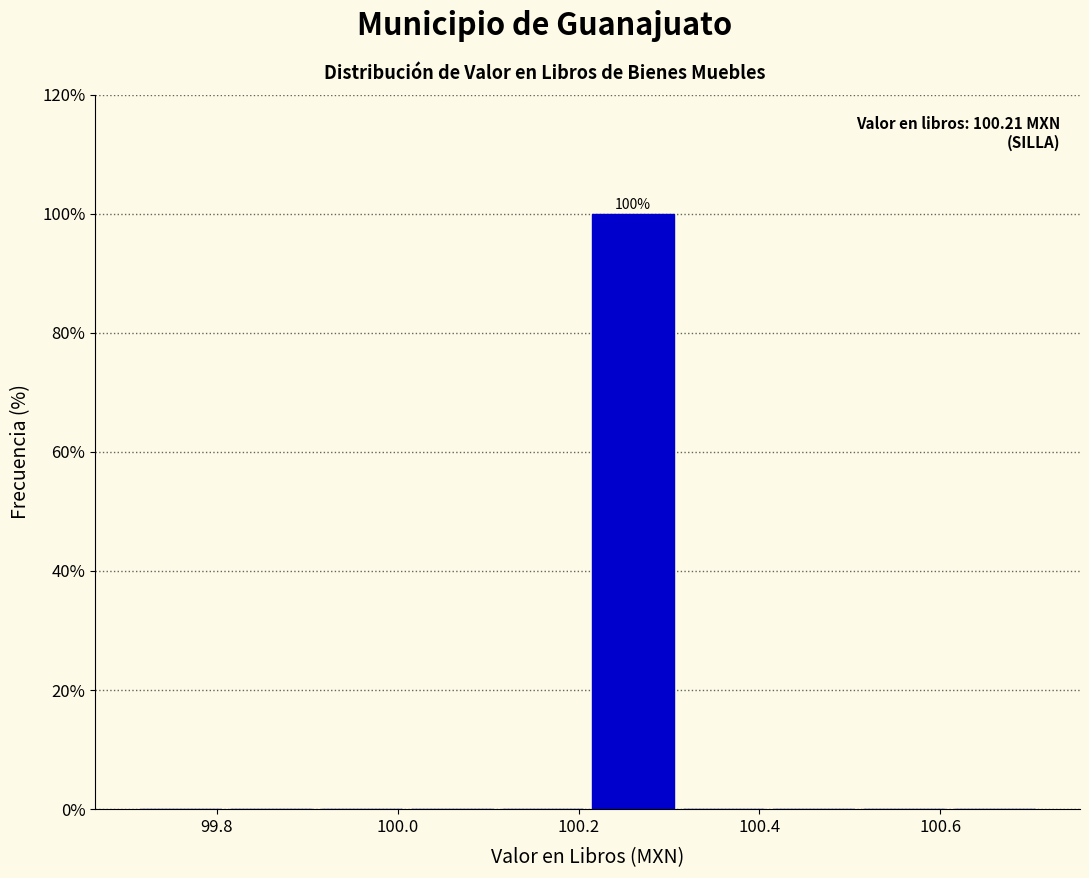

Over which range of the x-axis is the bar tallest?

100.21 to 100.31